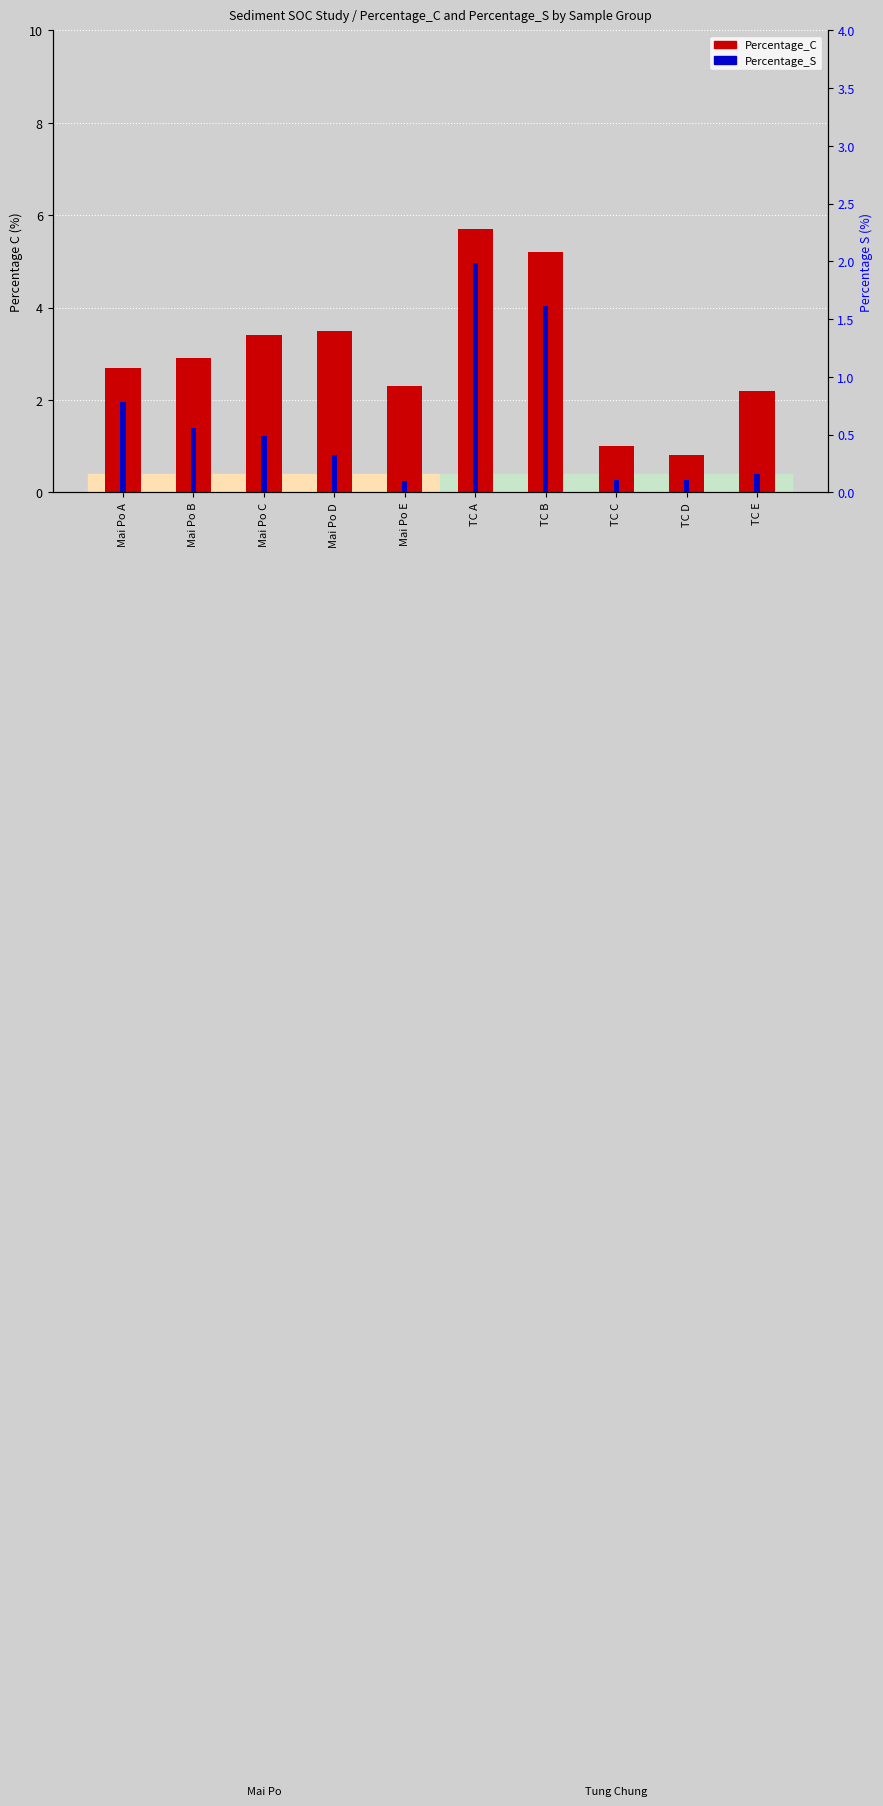

How many series are shown in this chart?

2